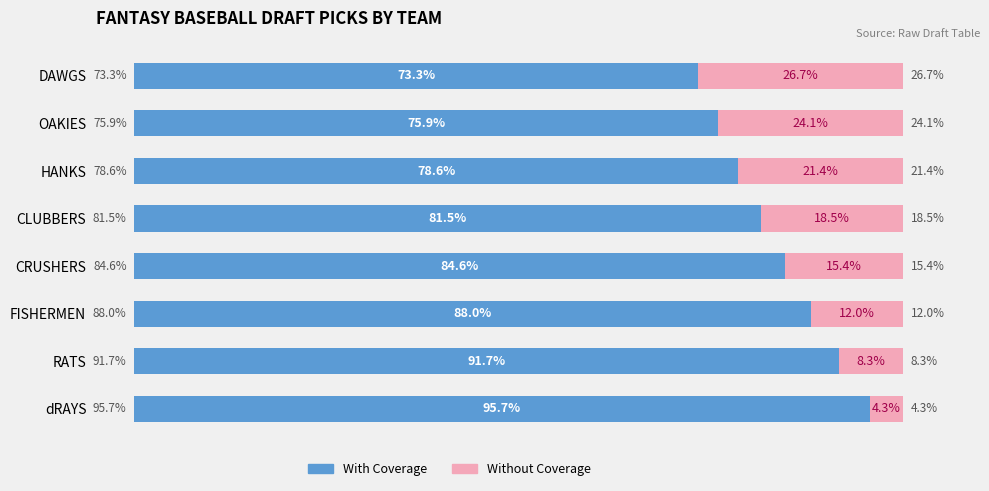

At which label does With Coverage reach its peak?

dRAYS